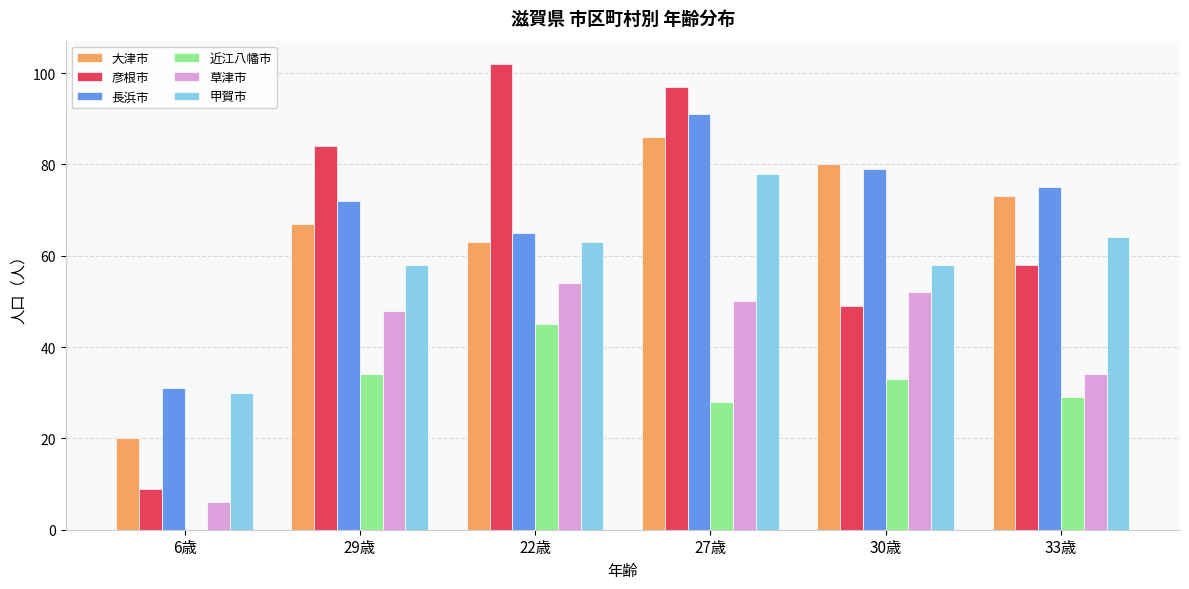

Are the bars horizontal?

No